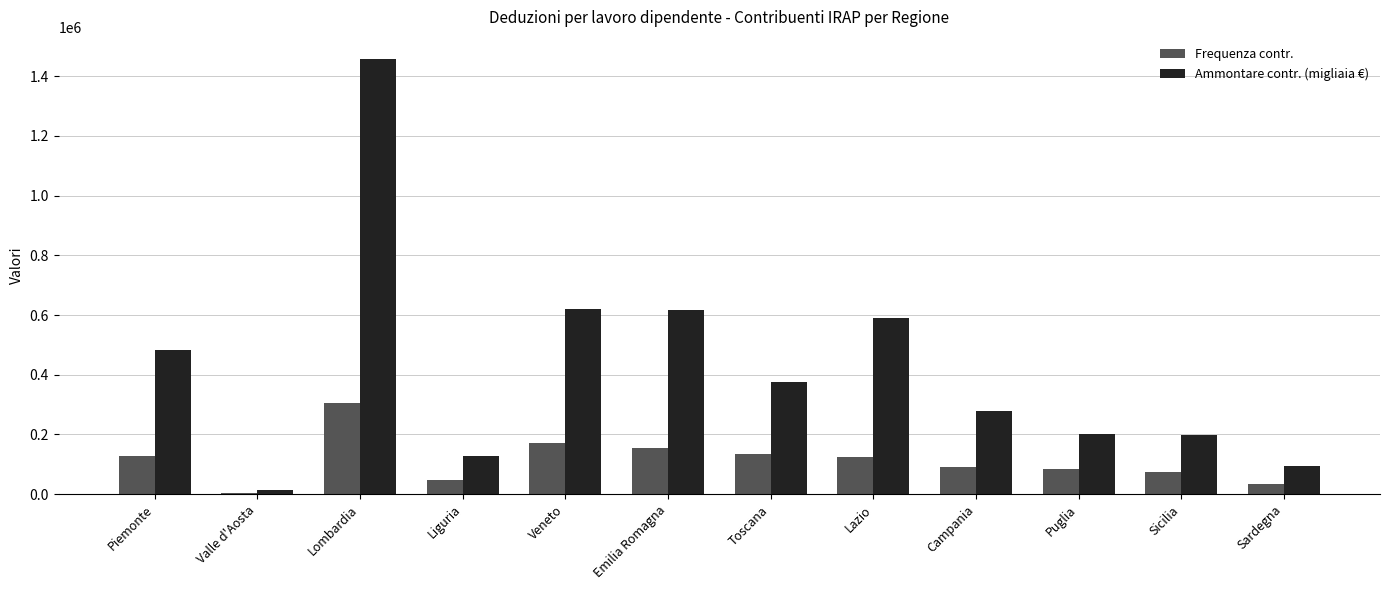

What is the difference between the maximum and second lowest values in the Frequenza contr. series?

272668